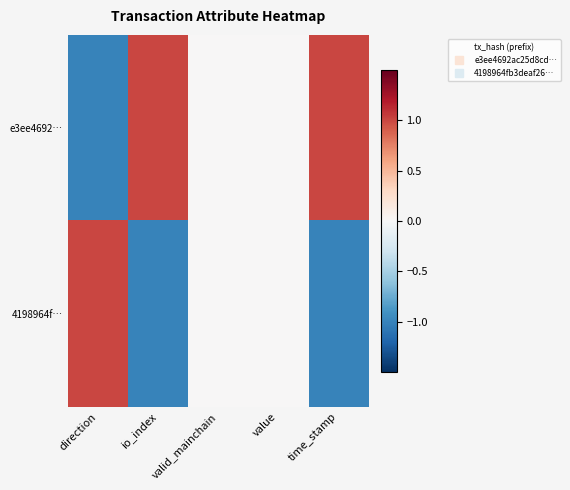

Reading right to left, what are all the values shown in this chart?

e3ee4692…: time_stamp=1.0	value=0.0	valid_mainchain=0.0	io_index=1.0	direction=-1.0
4198964f…: time_stamp=-1.0	value=0.0	valid_mainchain=0.0	io_index=-1.0	direction=1.0